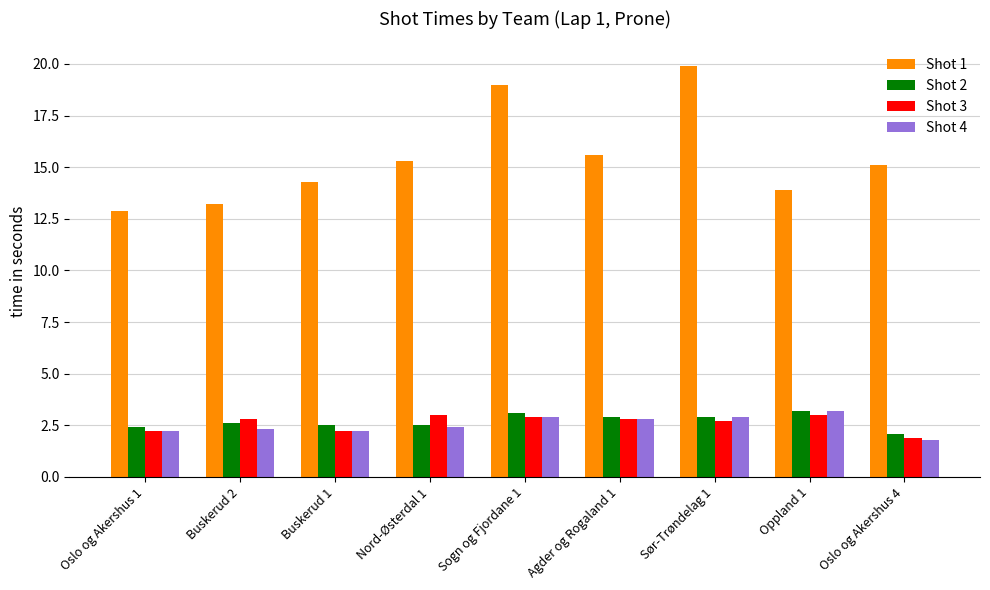

What is the label of the 5th bar from the right?

Sogn og Fjordane 1